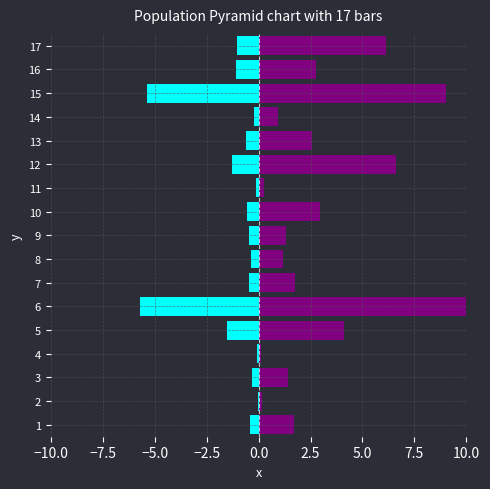

How many groups of bars are there?

17